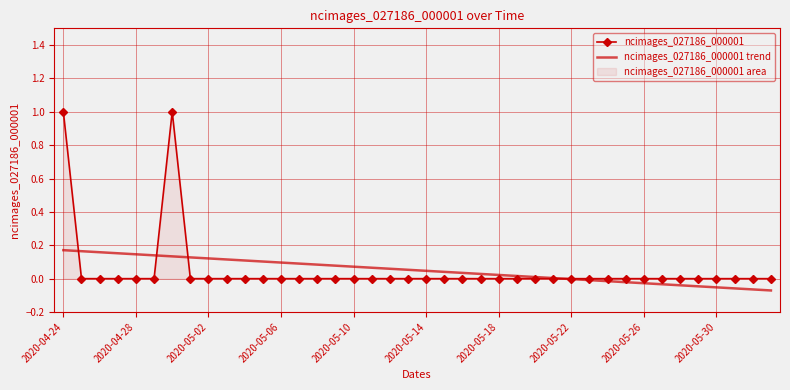

What is the difference between the maximum and second lowest values in the ncimages_027186_000001 series?

1.0